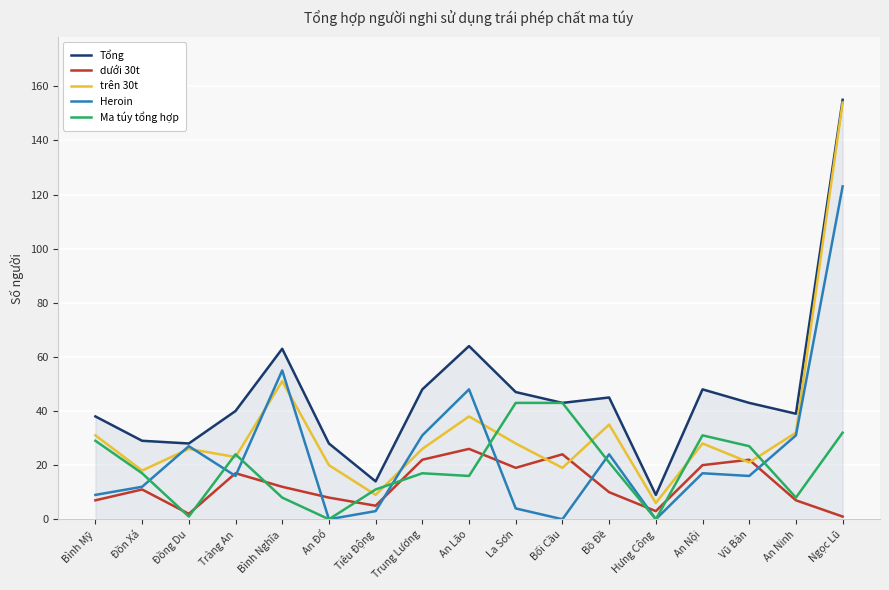

What is the sum of the trên 30t values at Hưng Công and An Đổ?

26